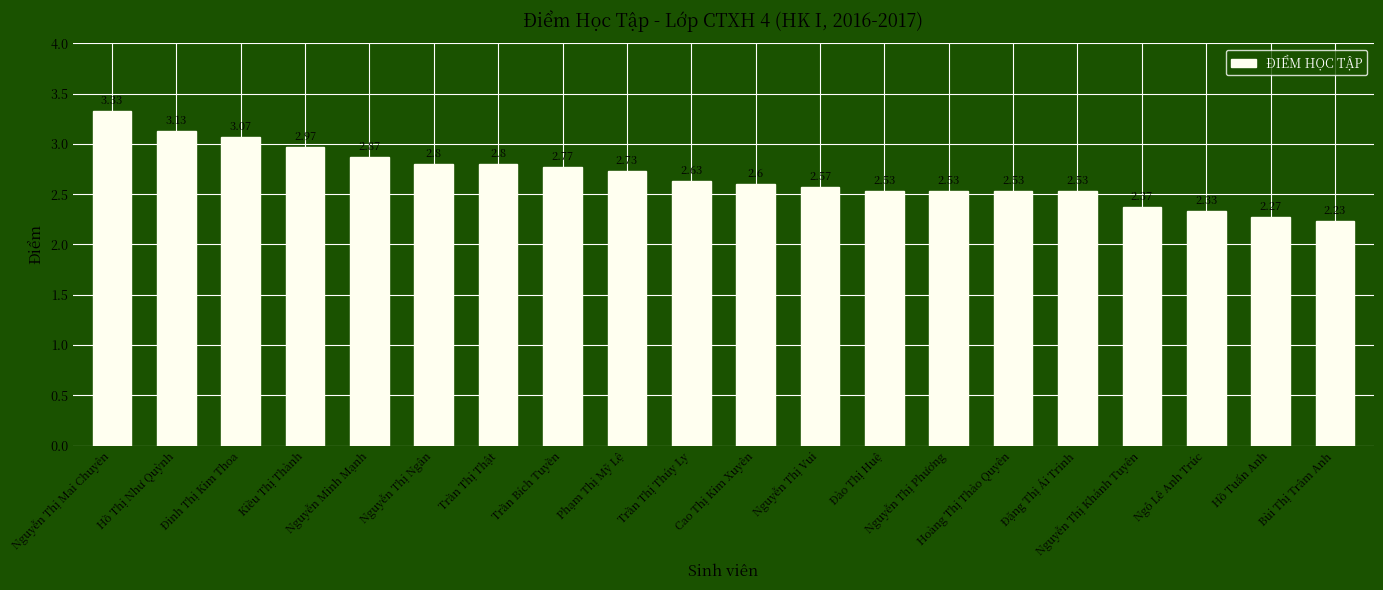

What is the difference between the second highest and minimum values?

0.9